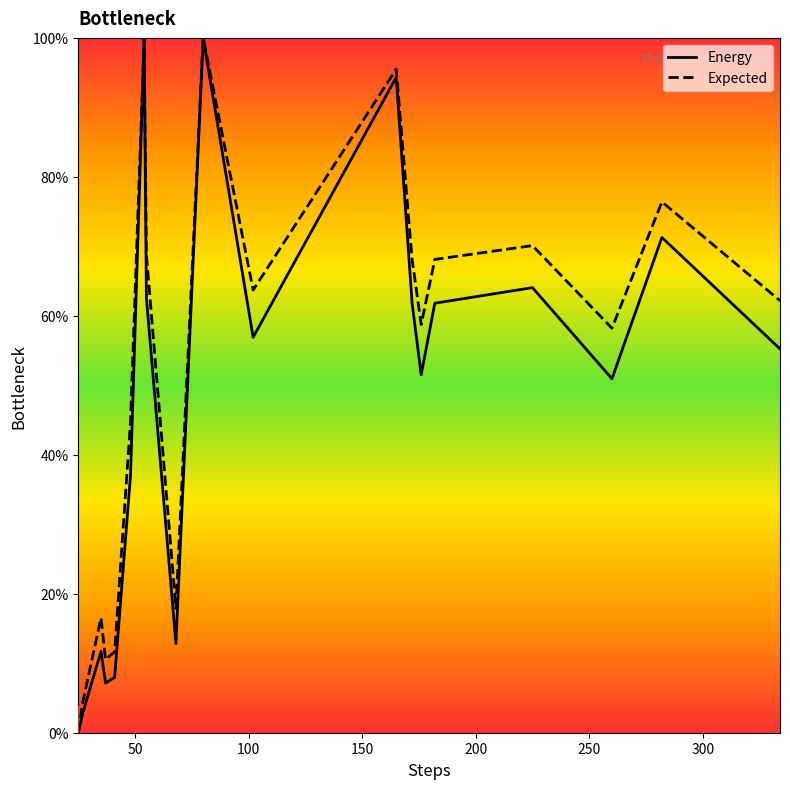

List the series in order of their overall mean, lowest first.

Energy, Expected